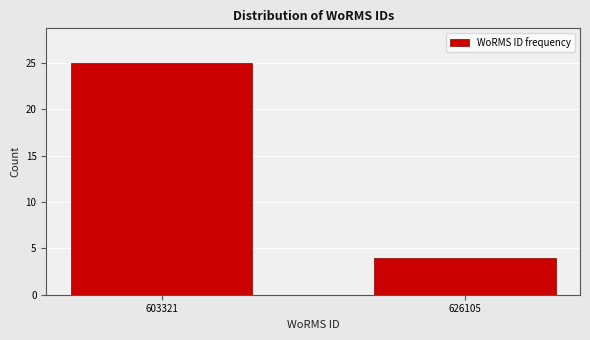

Reading left to right, what are all the values shown in this chart?

25	4